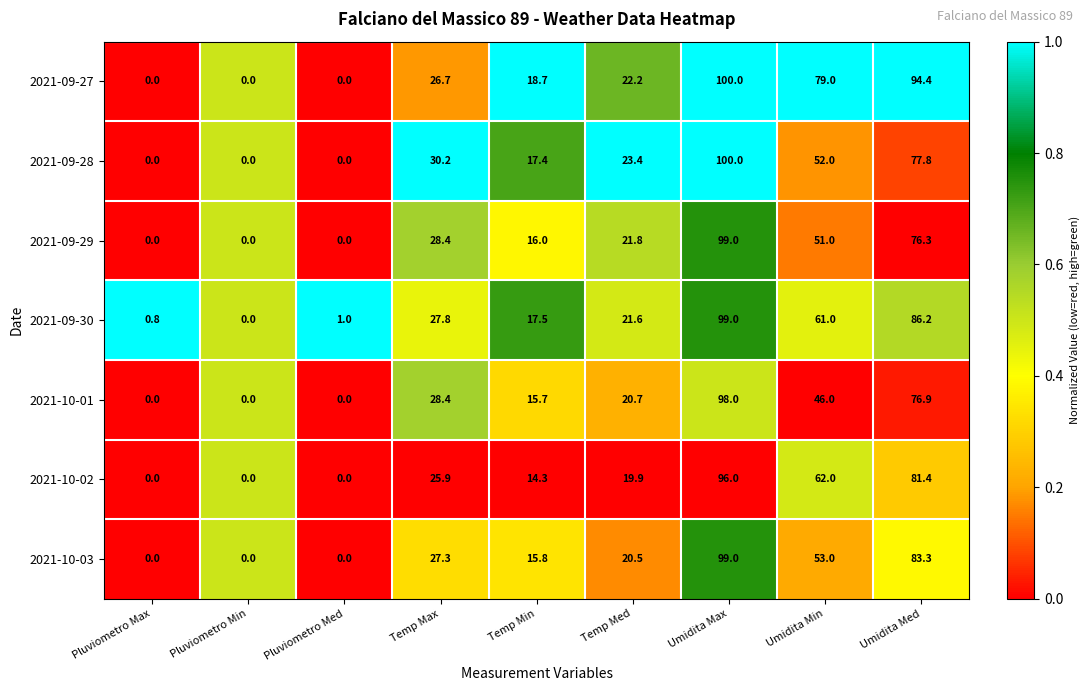

At which label does 2021-10-02 first exceed 19?

Temp Max